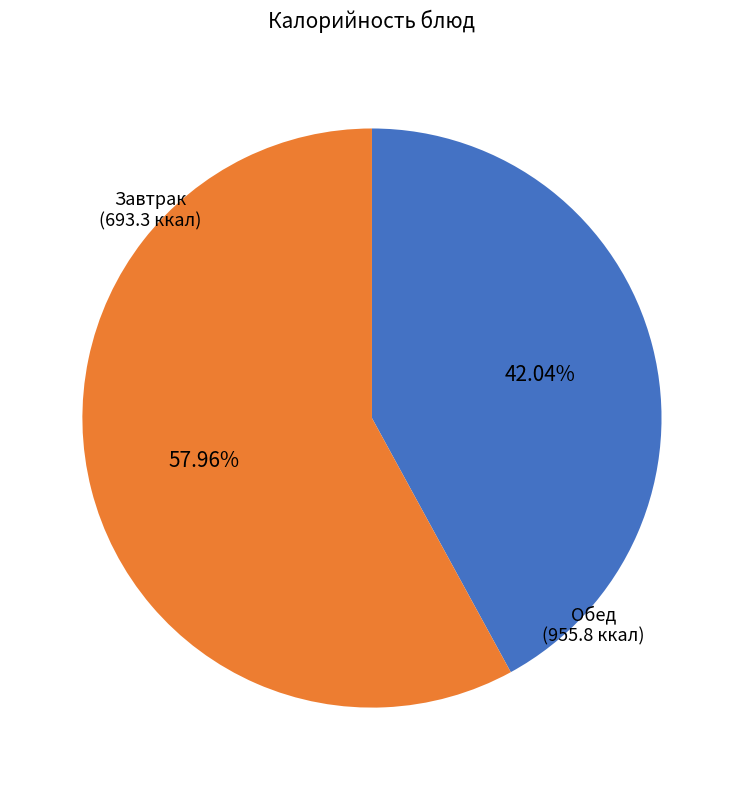

Is there any slice that represents more than half of the pie?

Yes